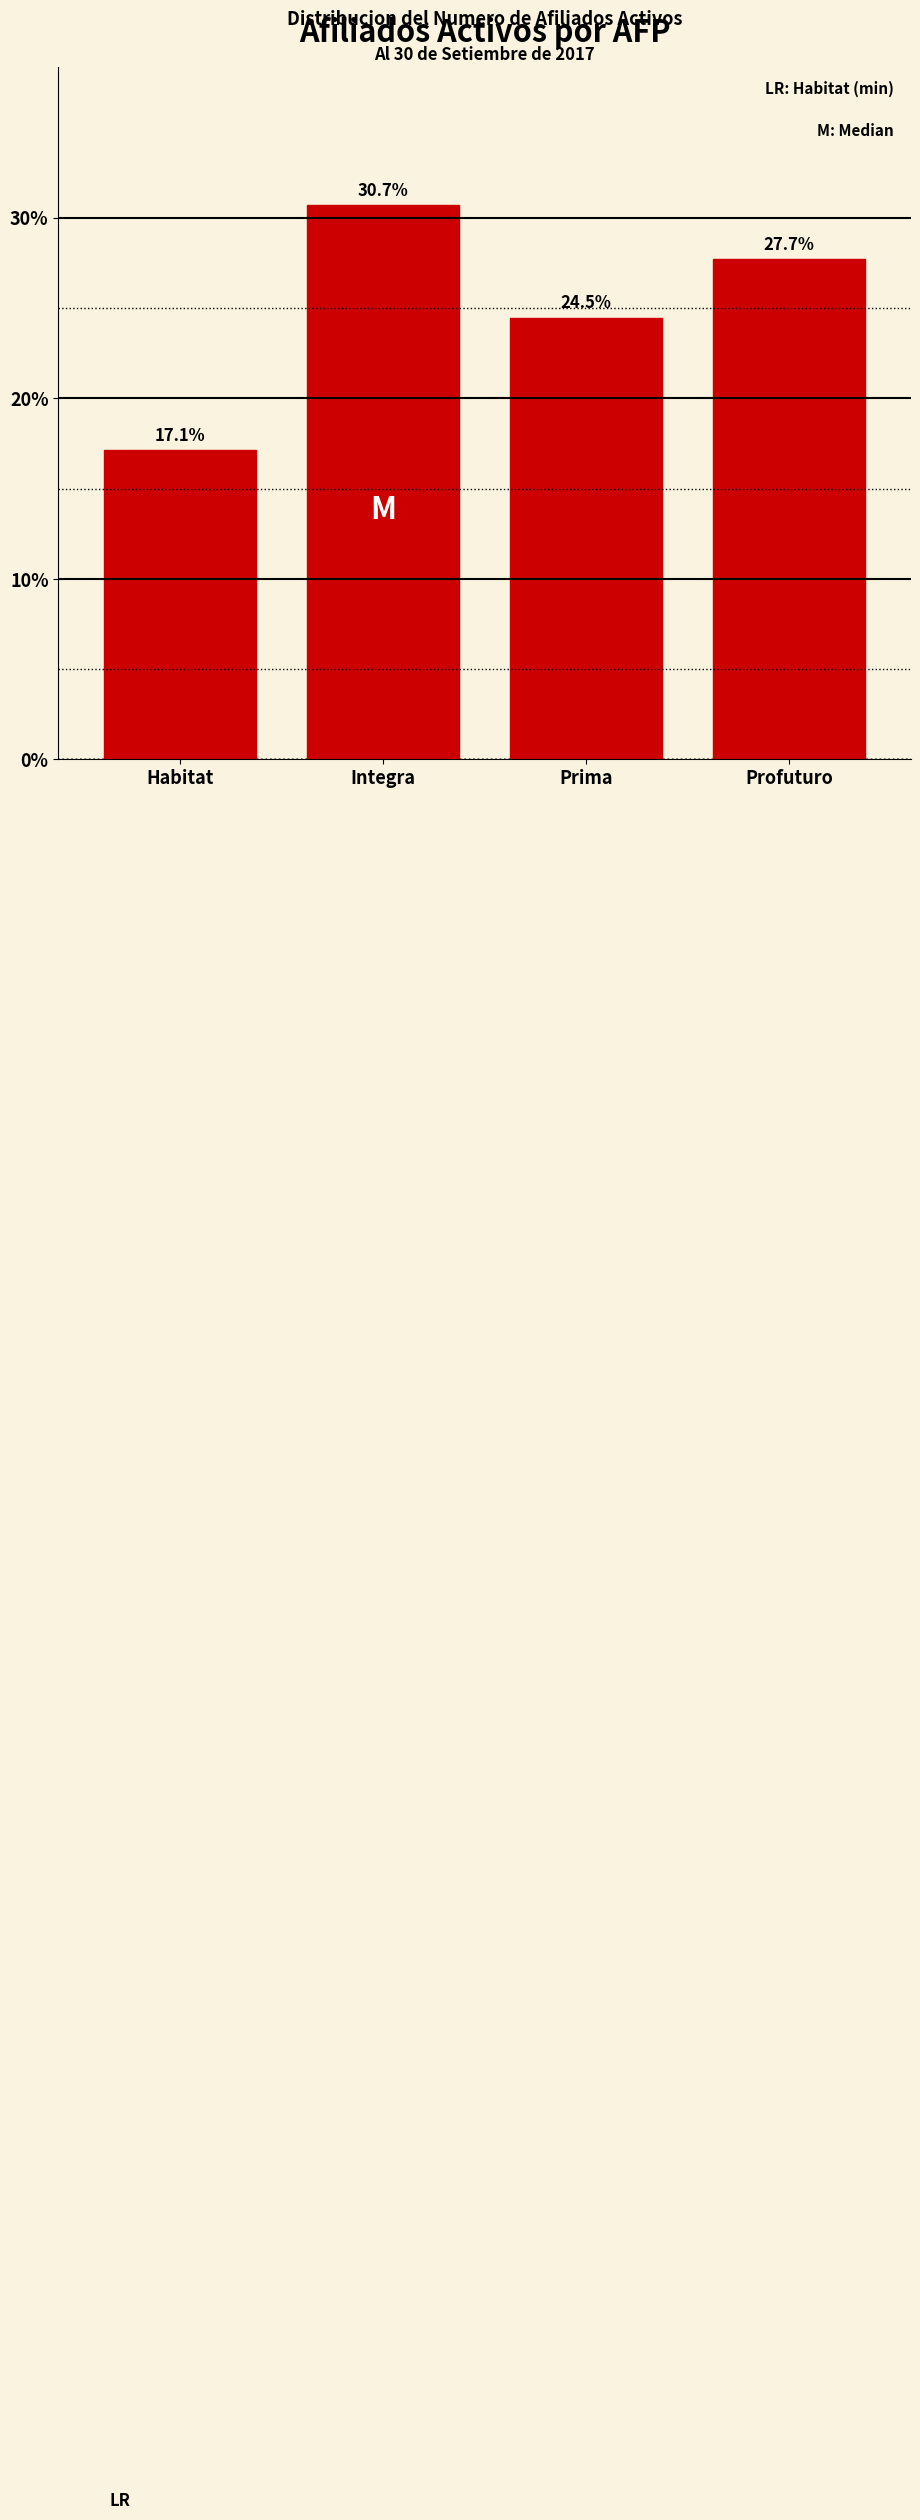

Reading right to left, list all the values displayed in this chart.

Profuturo=27.7	Prima=24.5	Integra=30.7	Habitat=17.1